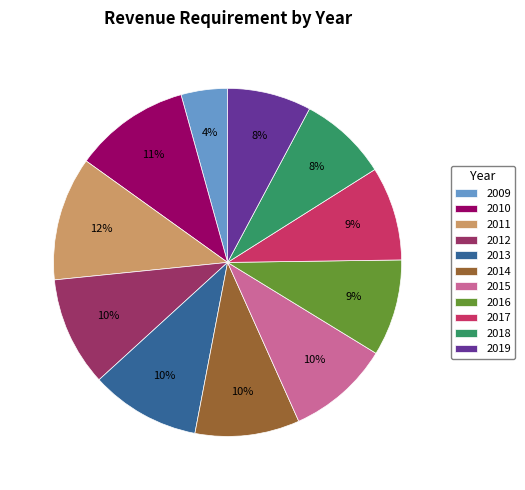

To the nearest percent, what is the average slice percentage?

9%